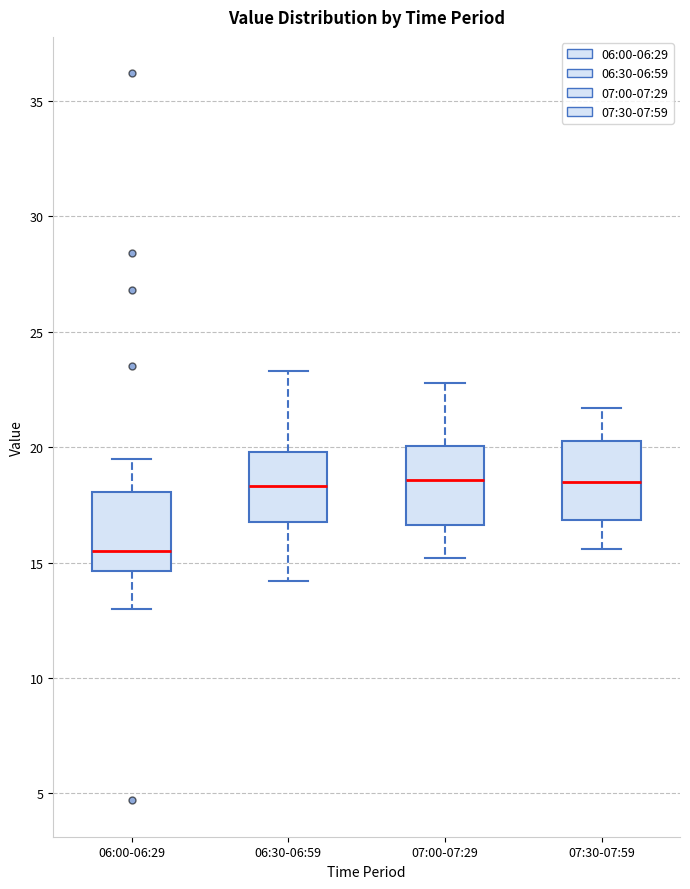

Which box has the lowest median line?

06:00-06:29